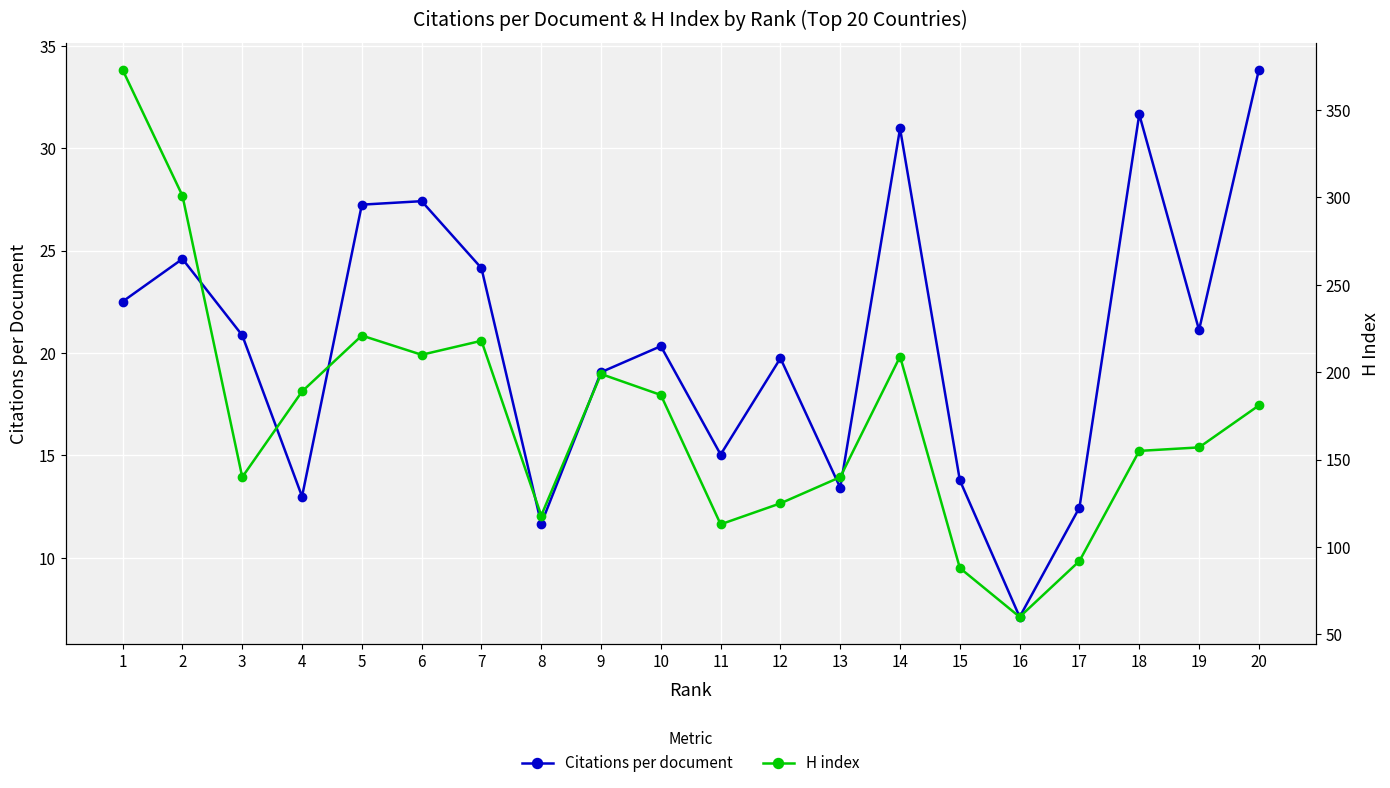

What value does the Citations per document series have at 19?

21.1